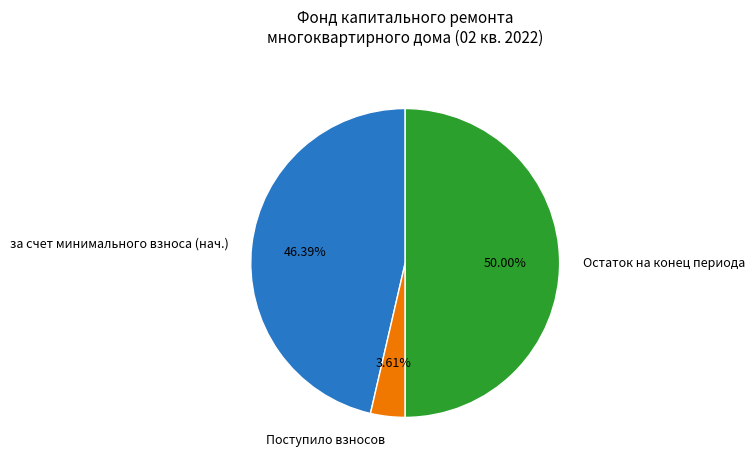

Count the number of slices in the pie.

3